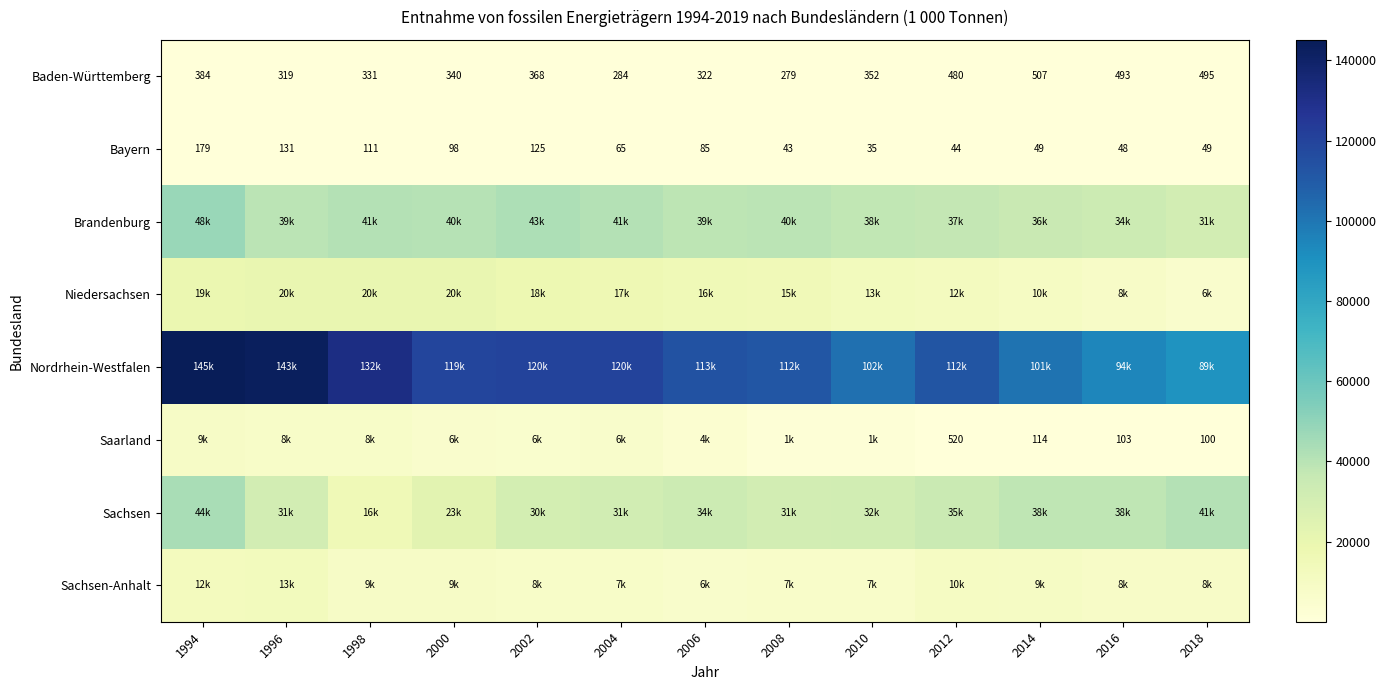

What is the sum of the Sachsen-Anhalt values at 2008 and 2016?

15277.5